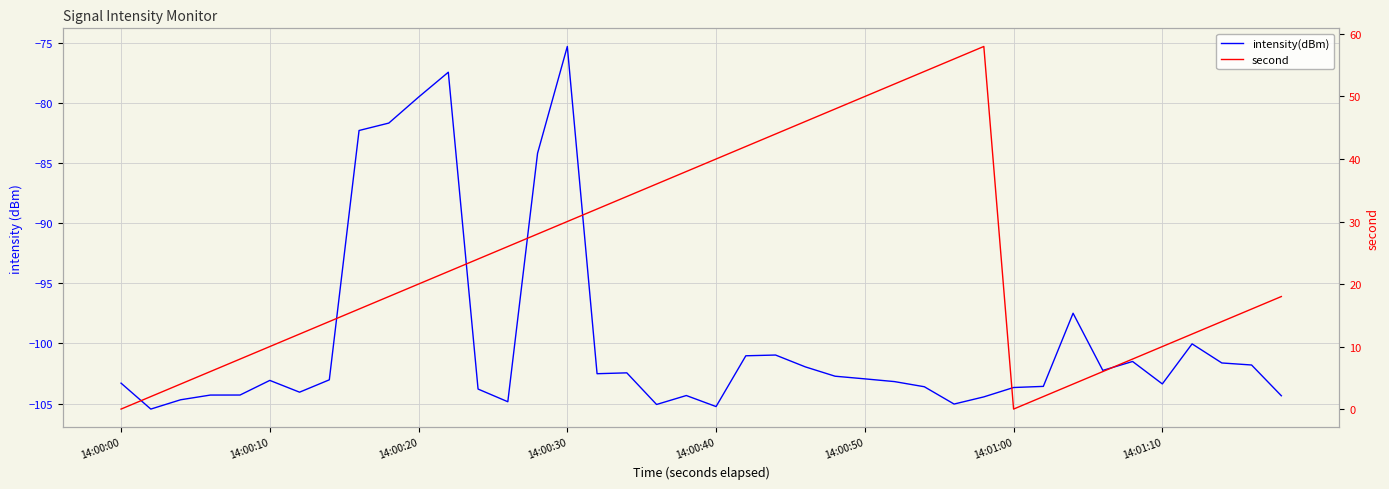

At which label does second reach its minimum?

14:00:00